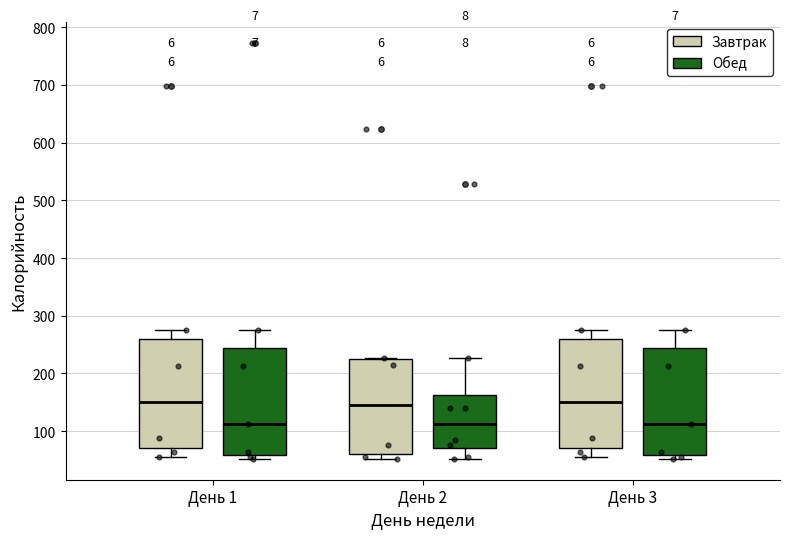

Where does the median line of the box for День 2 (Завтрак) sit on the y-axis? The values are not printed on the chart, so give them approximately, as read against the axis.

150